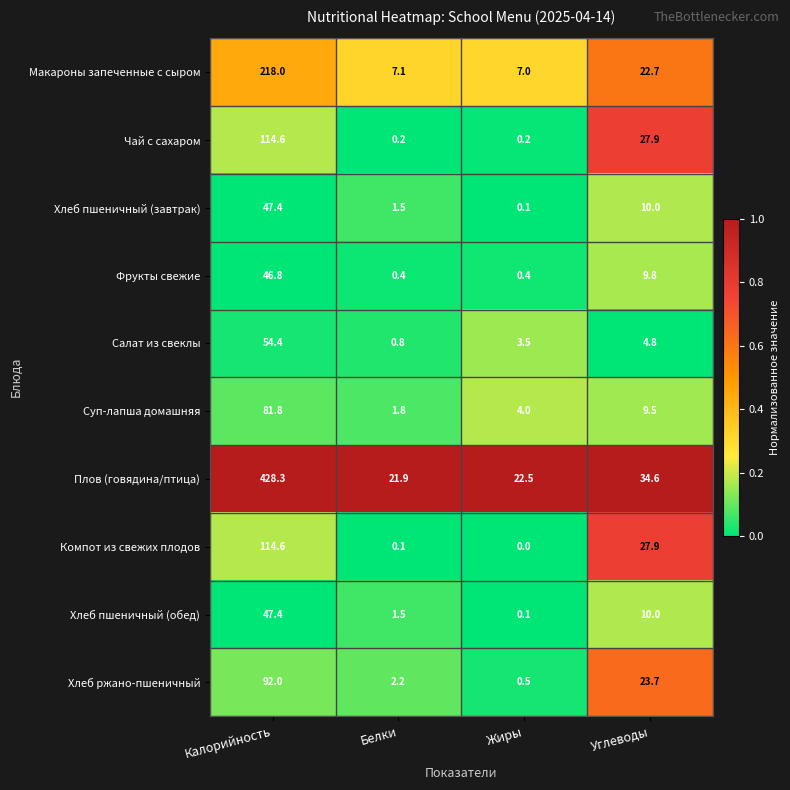

At which label does Хлеб пшеничный (завтрак) first exceed 10?

Калорийность